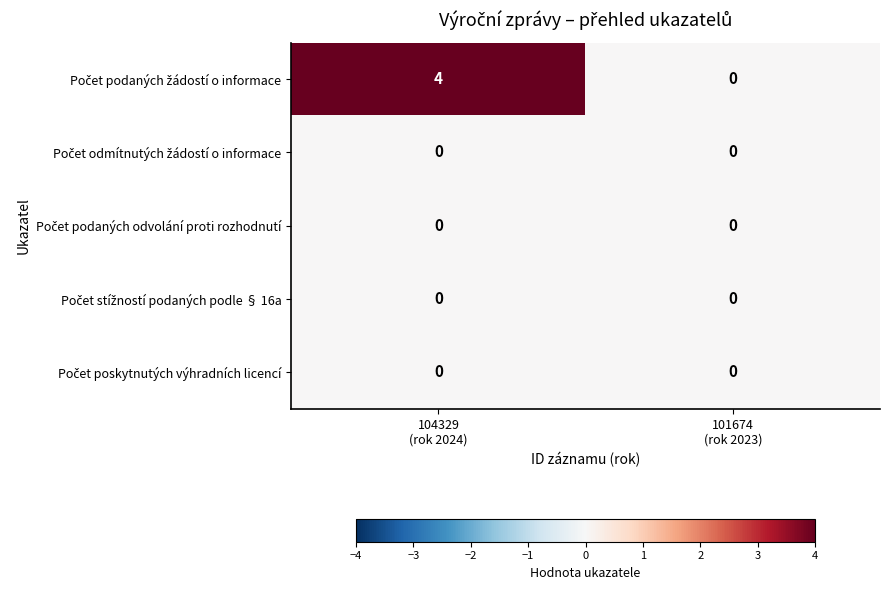

What is the maximum value shown in the chart?

4